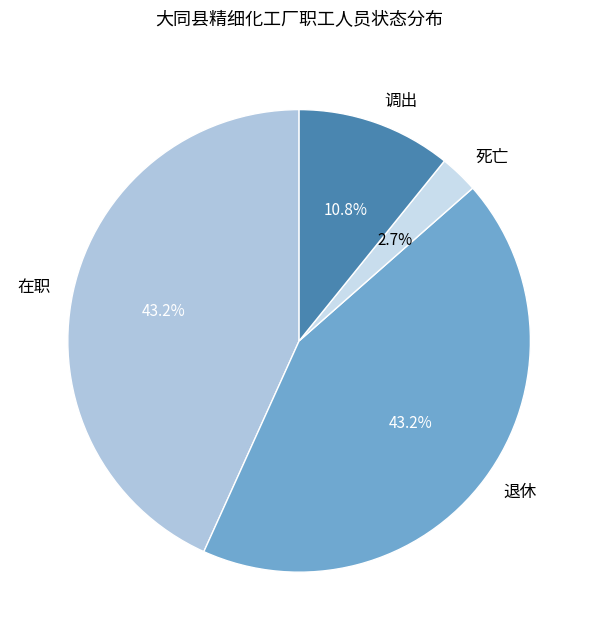

Which has a higher value, 在职 or 死亡?

在职